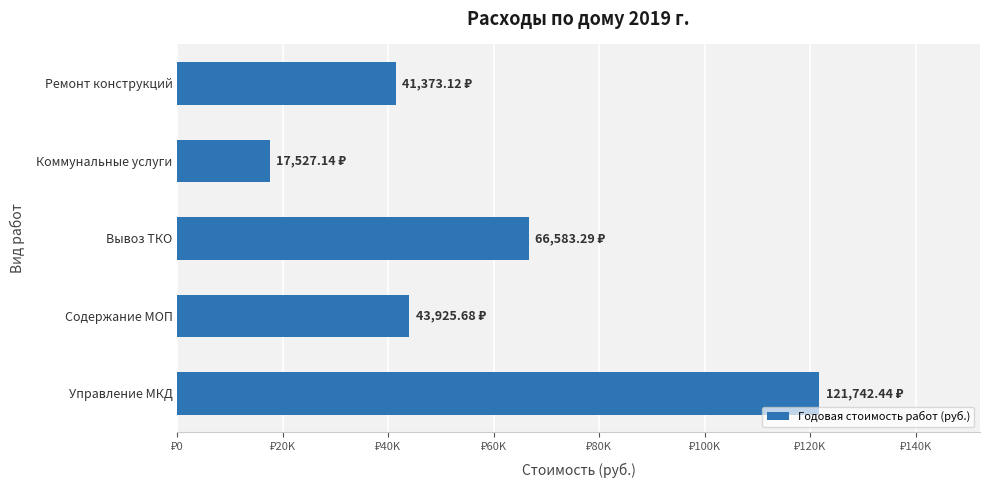

How many series are shown in this chart?

1